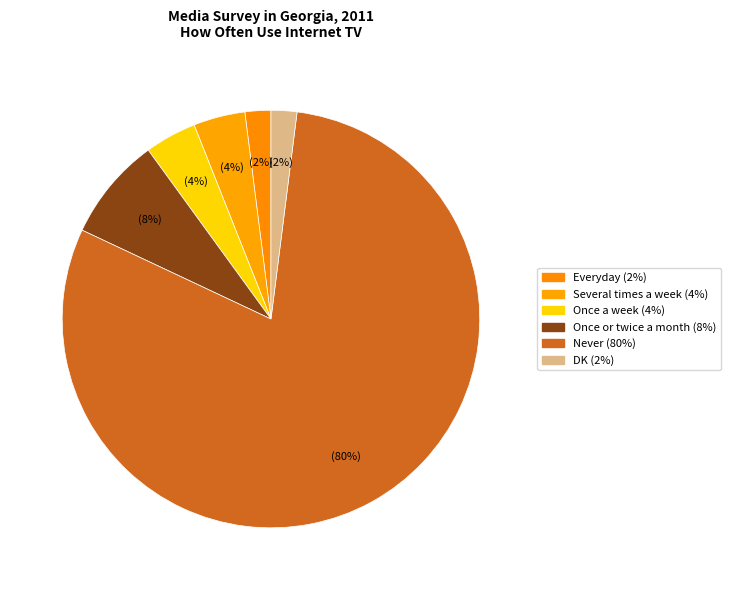

To the nearest percent, what percentage of the pie is DK?

2%